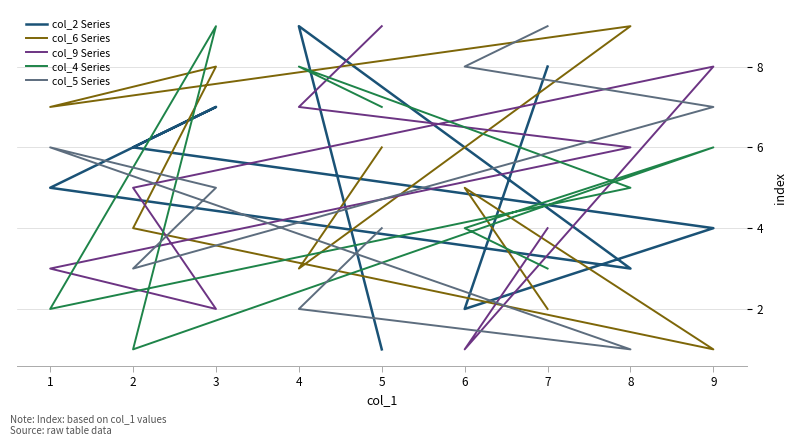

What is the minimum value shown in the chart?

1